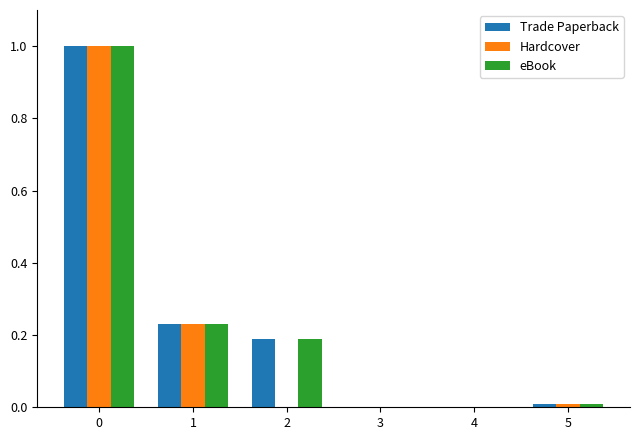

What is the difference between the Hardcover values at 4 and 0?

1.0